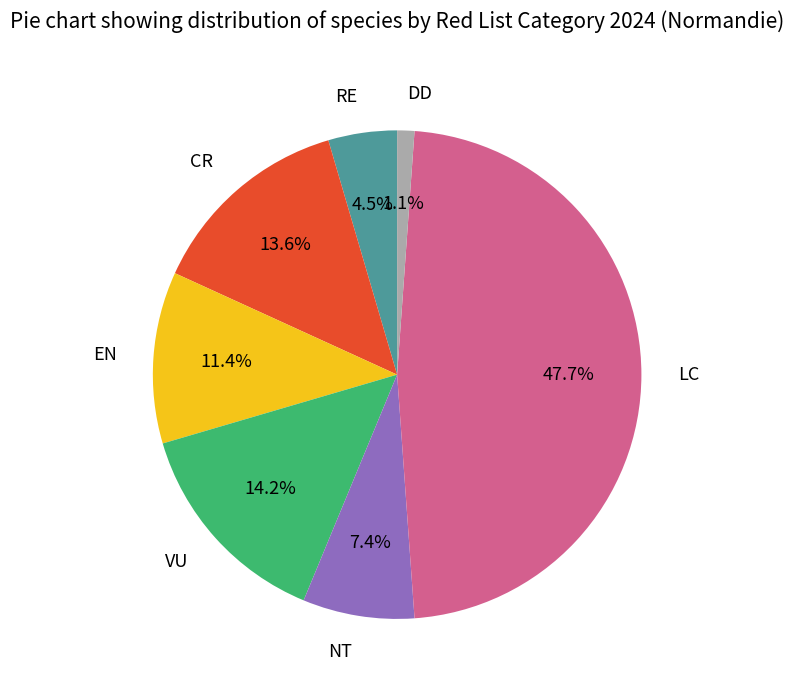

Rank the categories by value from lowest to highest.

DD, RE, NT, EN, CR, VU, LC